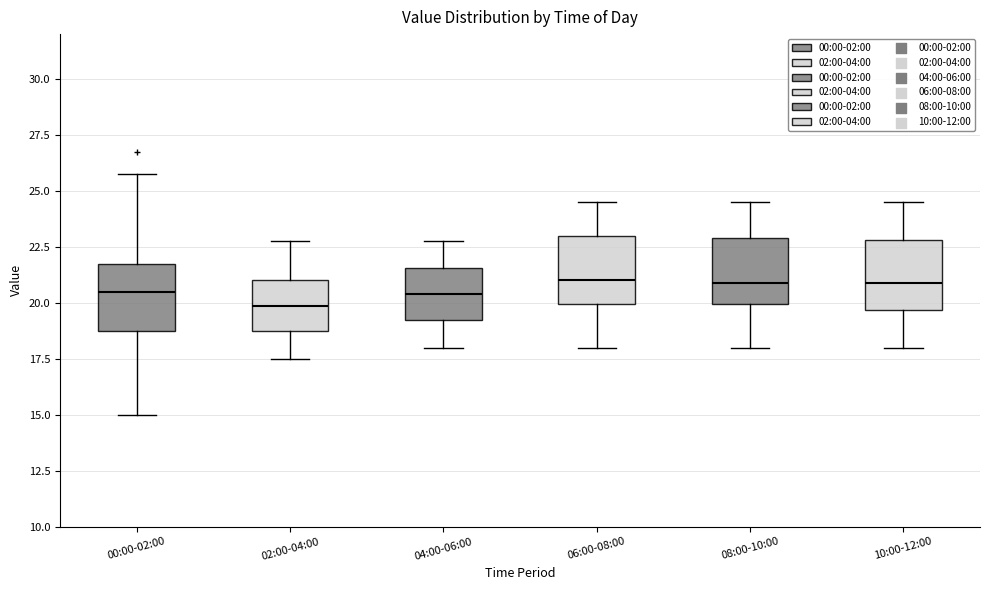

Where is the upper edge of the box for 02:00-04:00 on the y-axis? The values are not printed on the chart, so give them approximately, as read against the axis.

21.0